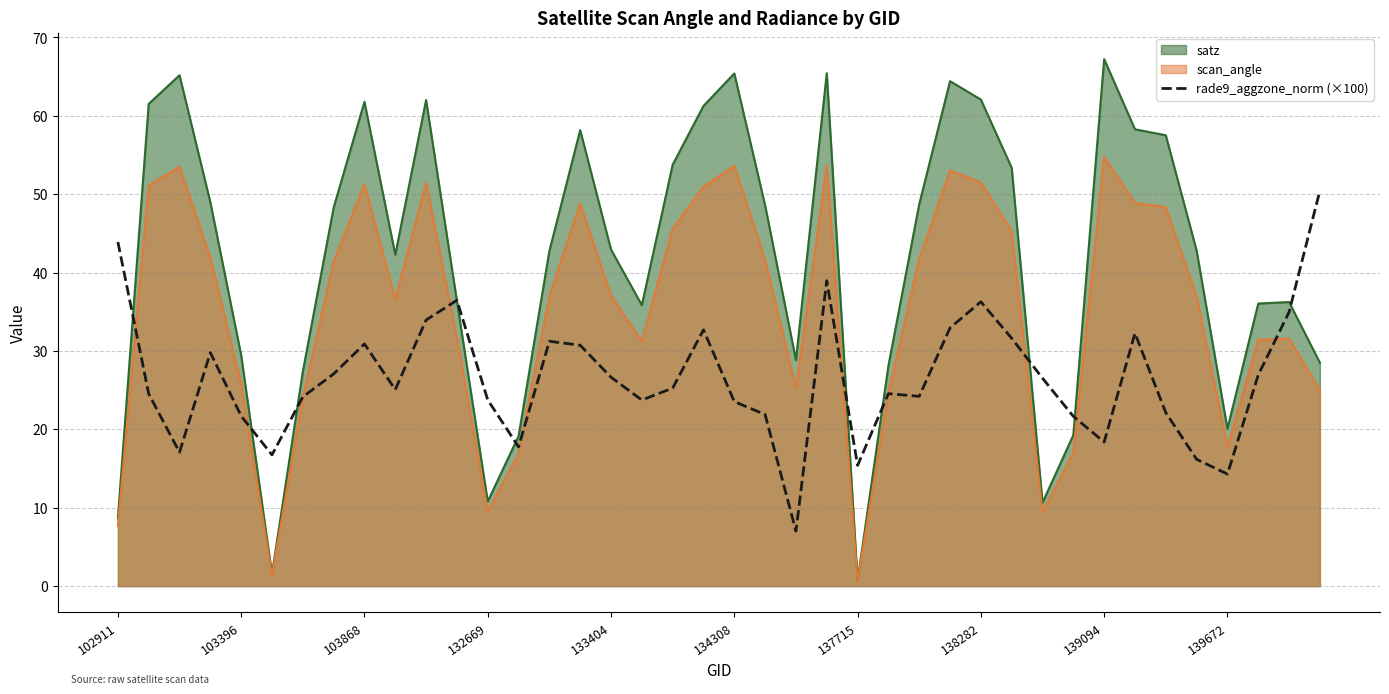

List the series in order of their overall mean, highest first.

satz, scan_angle, rade9_aggzone_norm (×100)